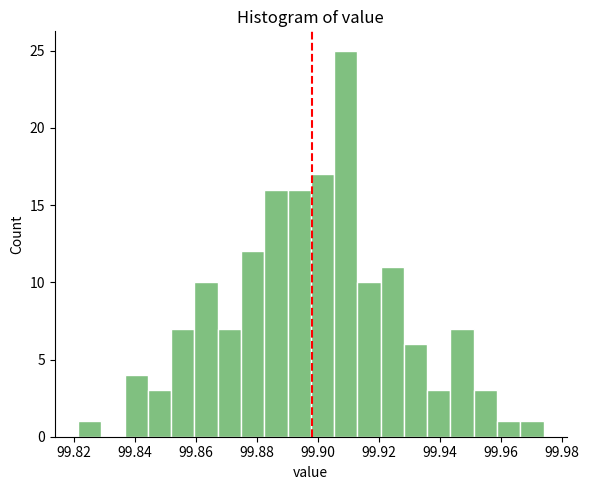

Around what value on the x-axis is the tallest bar? Give the approximate position of its centre, as read against the axis.

99.910